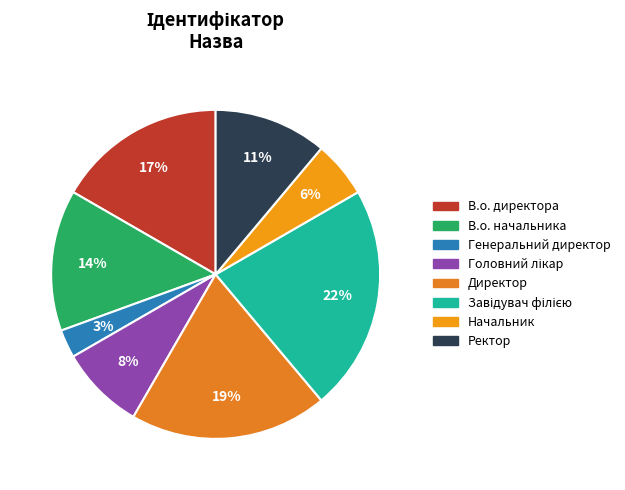

Rank the categories by value from highest to lowest.

Завідувач філією, Директор, В.о. директора, В.о. начальника, Ректор, Головний лікар, Начальник, Генеральний директор